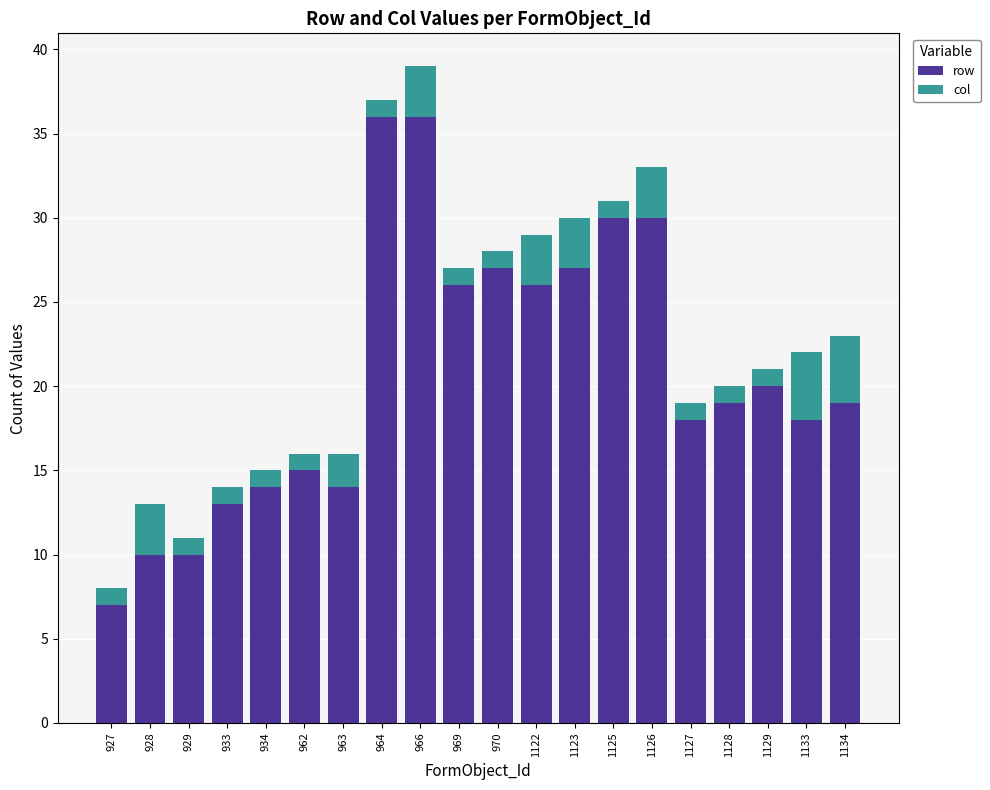

What is the sum of the row values at 928 and 1129?

30